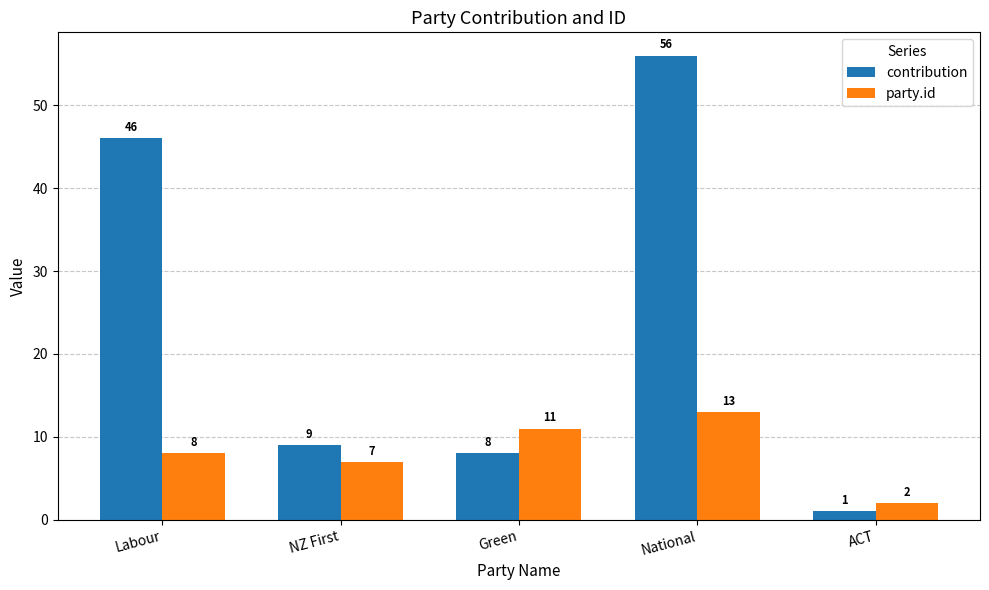

What is the value of the party.id bar at the 5th from the left?

2